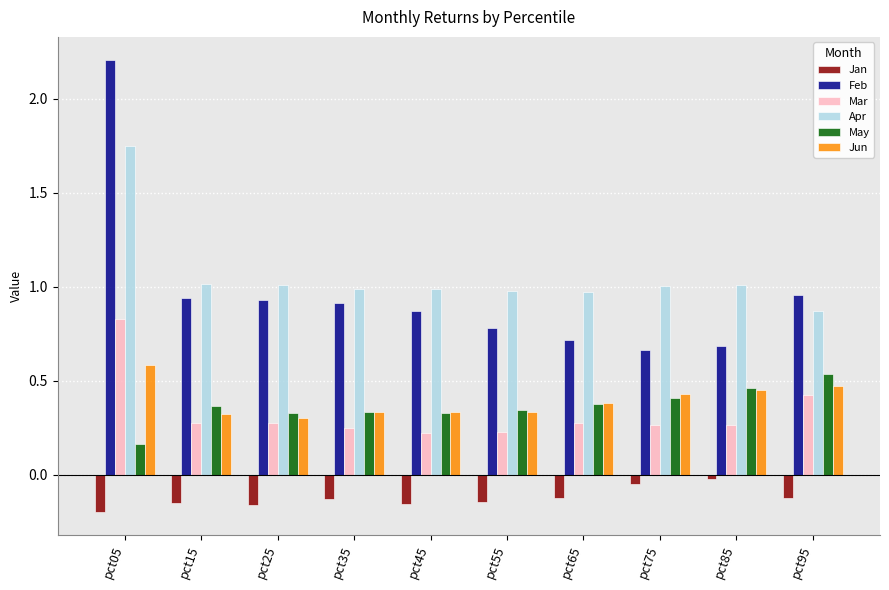

List the series in order of their peak value, highest first.

Feb, Apr, Mar, Jun, May, Jan